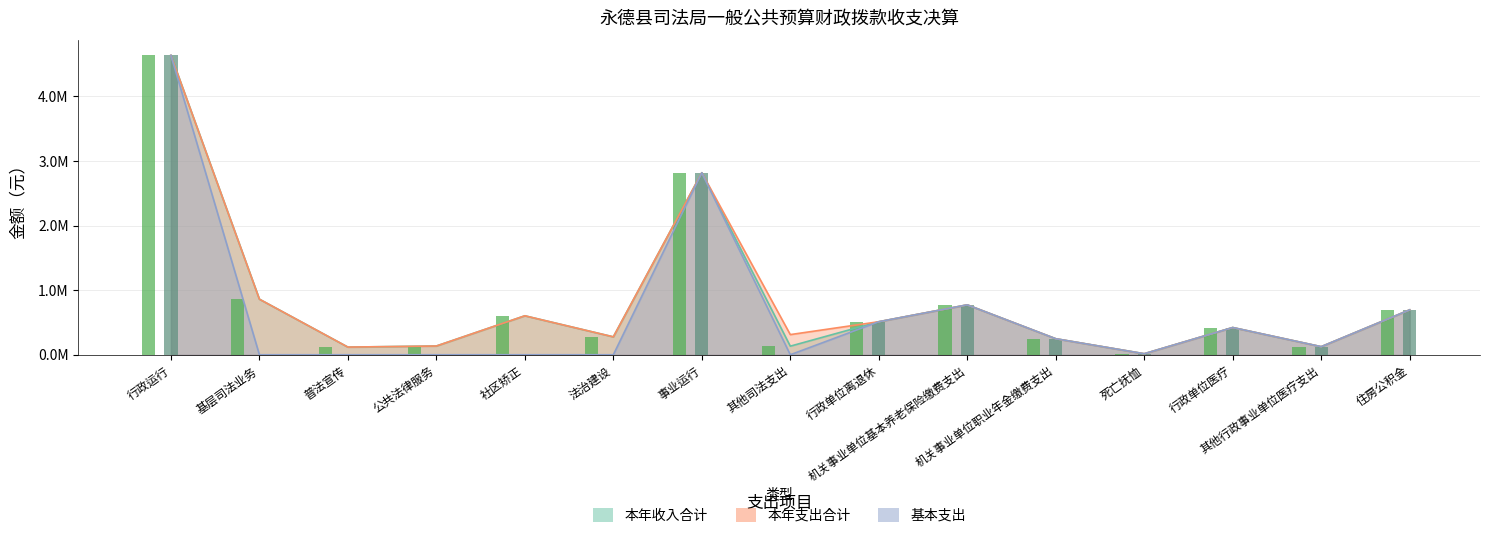

What are all the series names shown in the legend?

本年收入合计, 本年支出合计, 基本支出